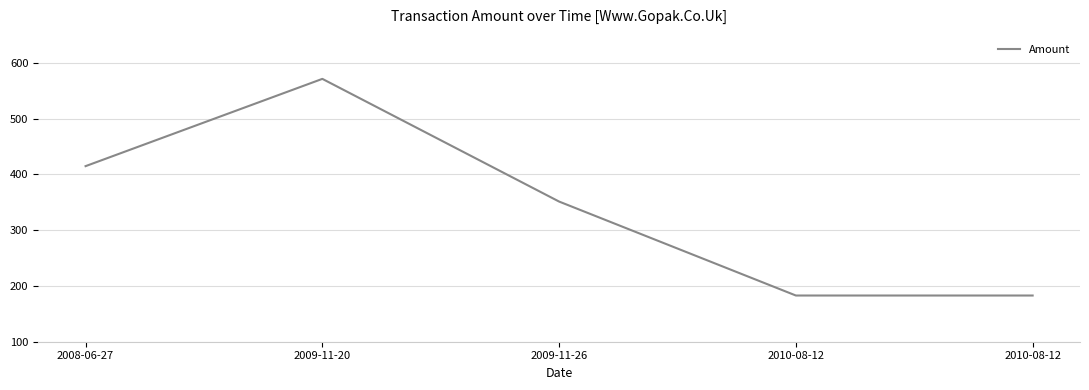

Count the number of categories in the chart.

5